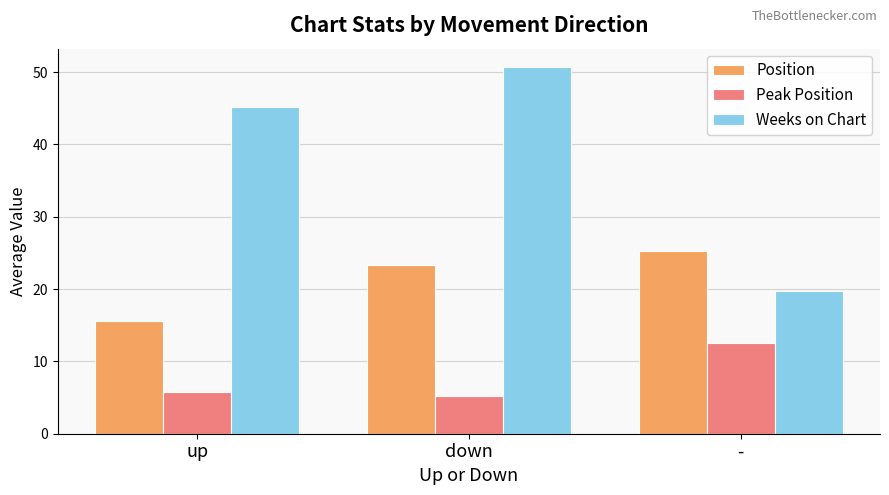

Read the Position value at up.

15.5